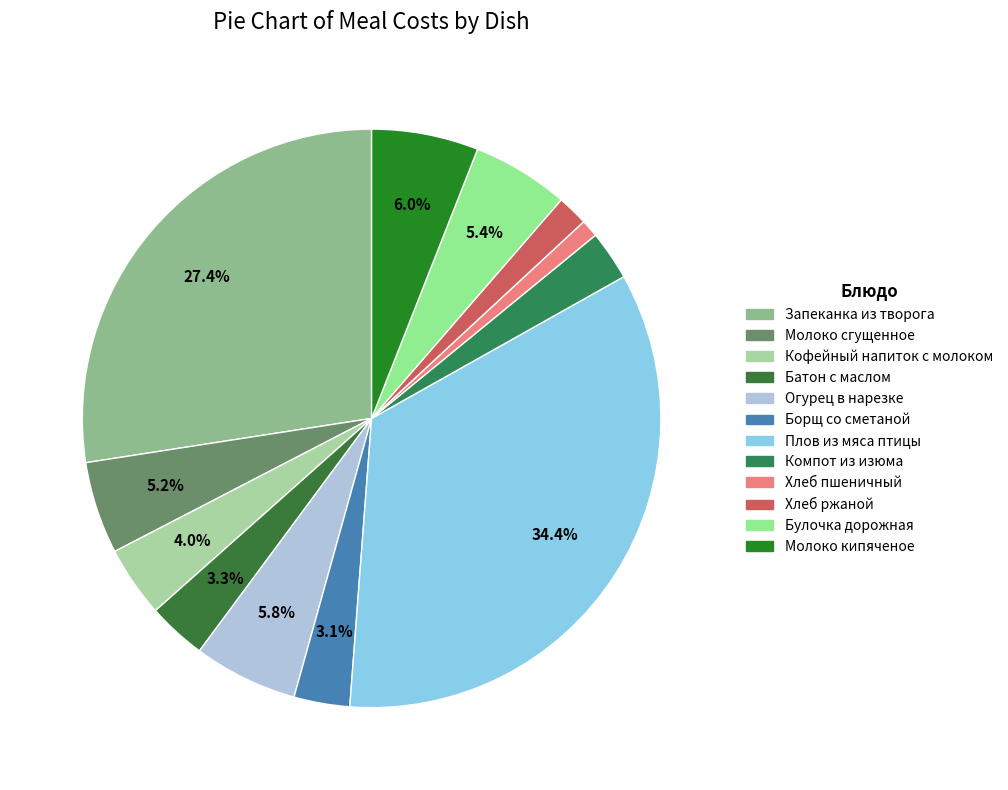

To the nearest percent, what percentage of the pie is Молоко сгущенное?

5%